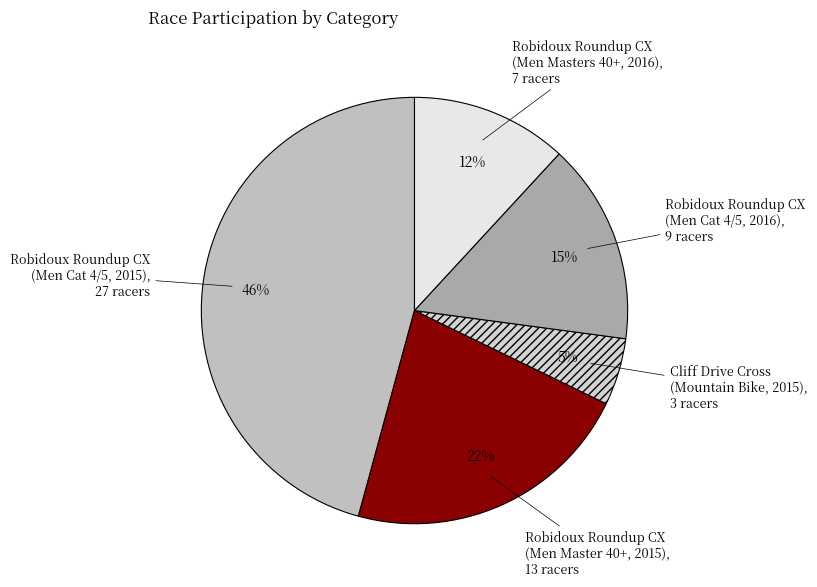

To the nearest percent, what portion does Robidoux Roundup CX (Men Masters 40+, 2016) represent?

12%